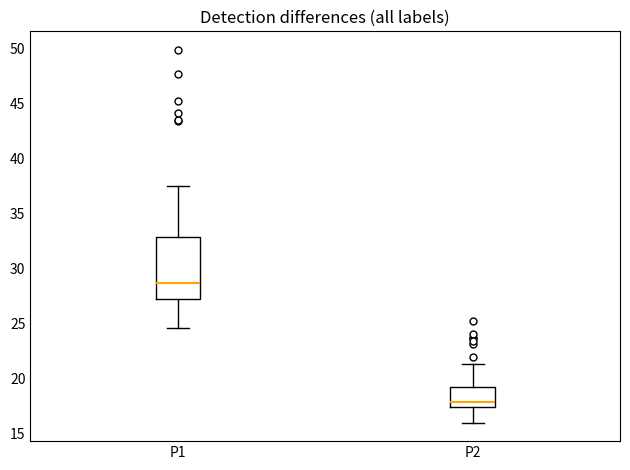

Where does the lower whisker of the box for P1 end on the y-axis? The values are not printed on the chart, so give them approximately, as read against the axis.

24.5